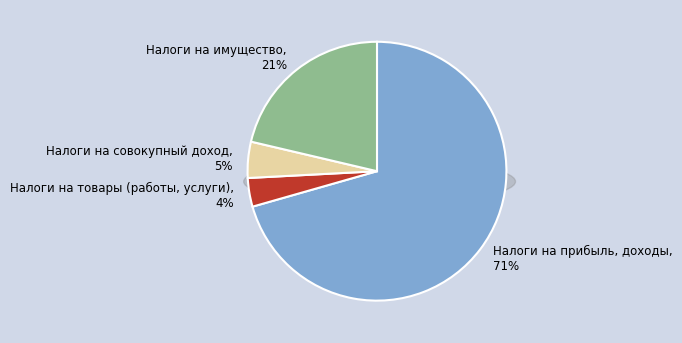

Which category accounts for the majority?

Налоги на прибыль, доходы